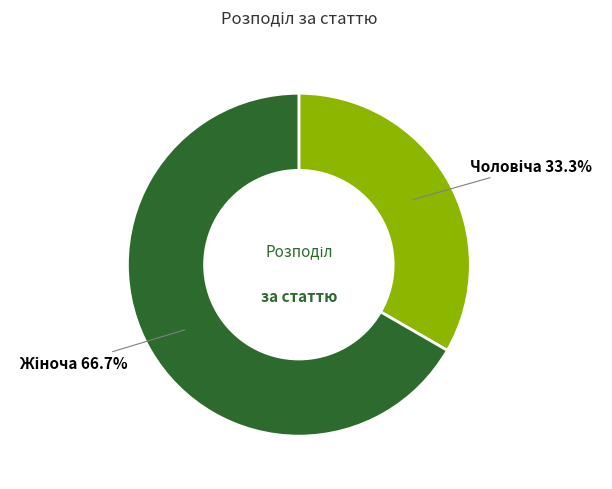

Is there any slice that represents more than half of the pie?

Yes